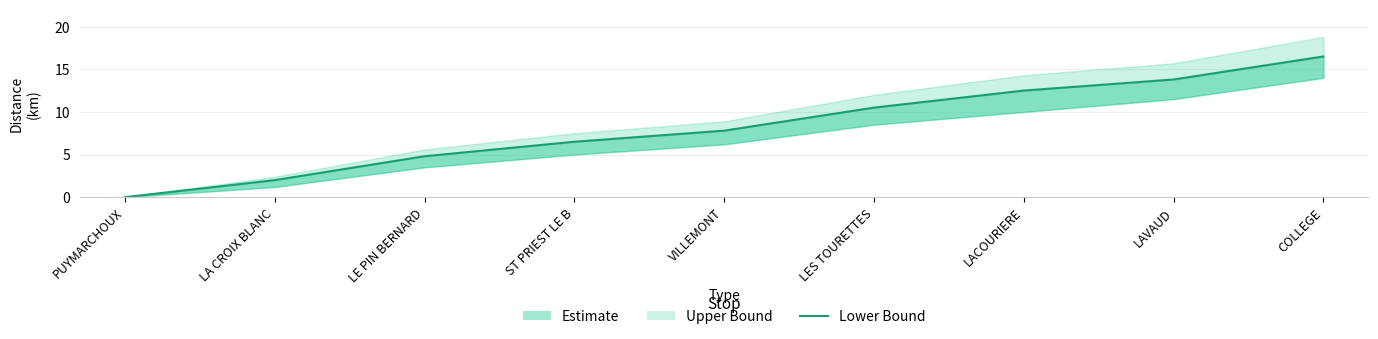

At which label is the value closest to 8?

VILLEMONT